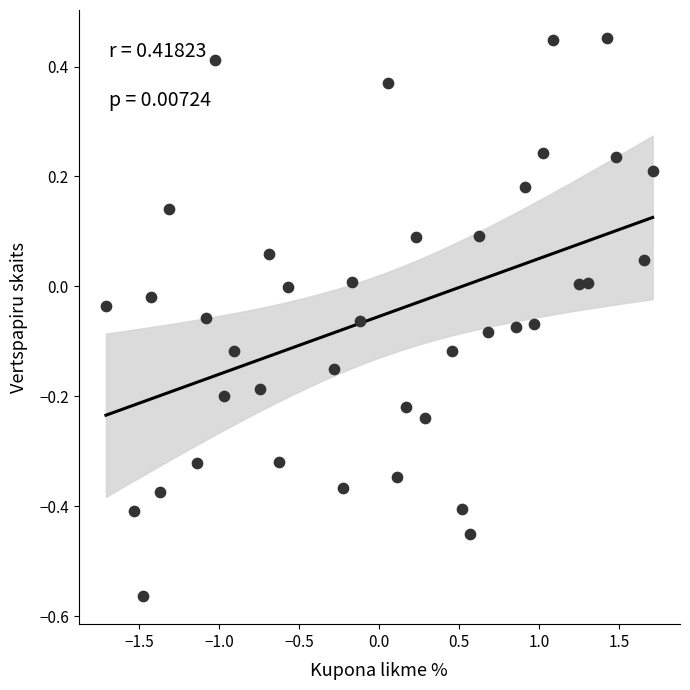

What is the range of Y values (max minus min)?

1.0